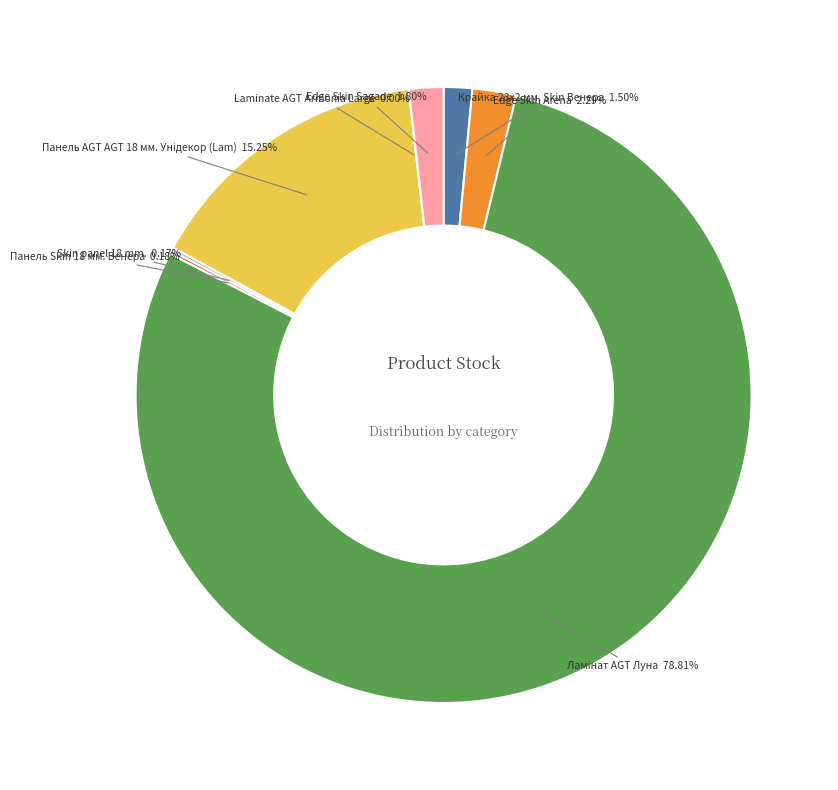

Does any single category account for the majority?

Yes